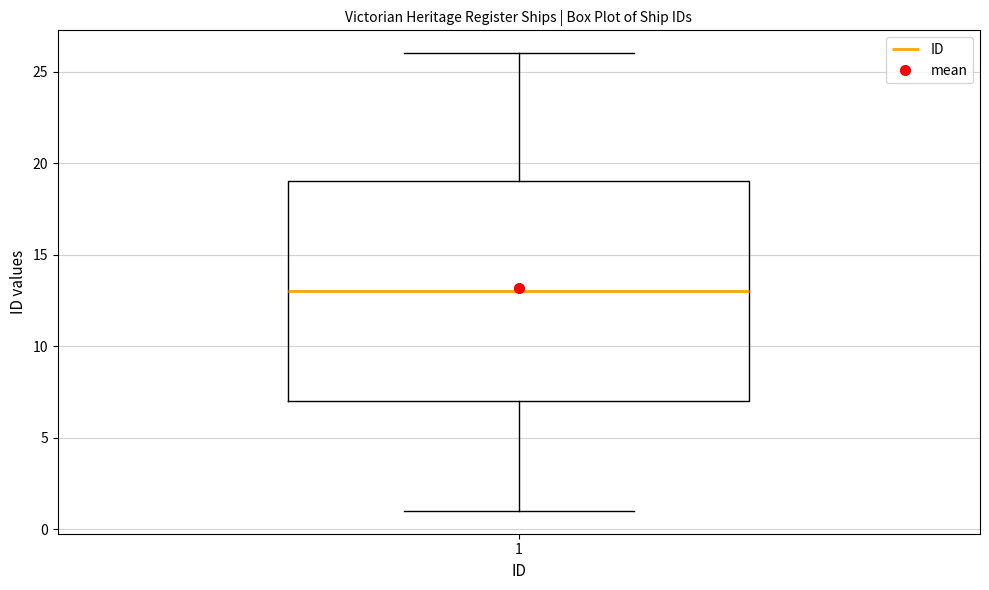

Where does the median line of the box at x = 1 sit on the y-axis? The values are not printed on the chart, so give them approximately, as read against the axis.

13